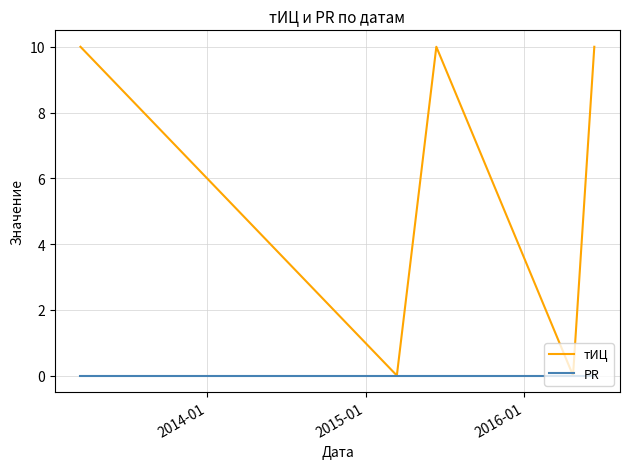

What is the highest value of the тИЦ series?

10